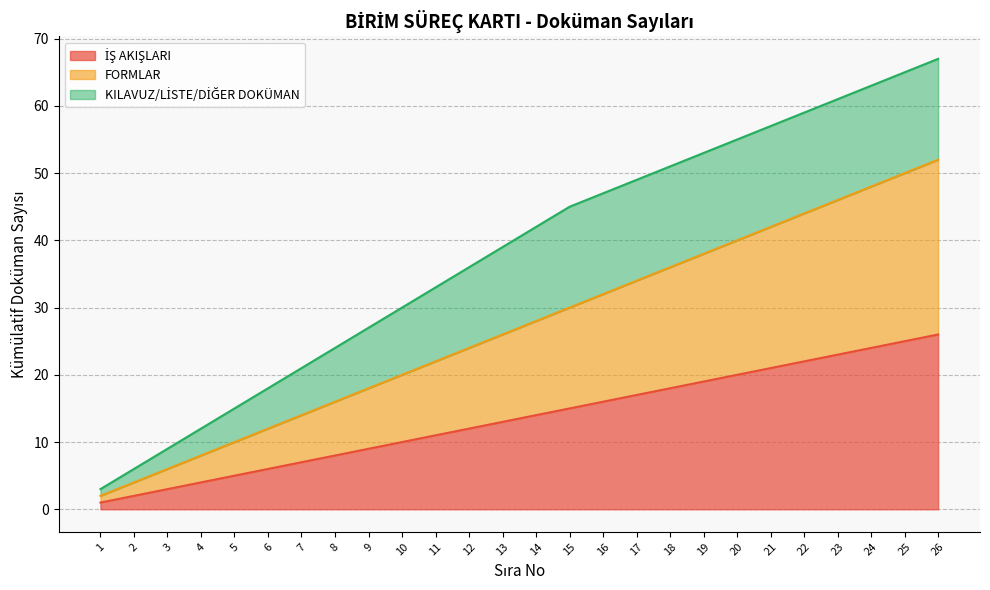

What is the difference between the İŞ AKIŞLARI values at 4 and 18?

14